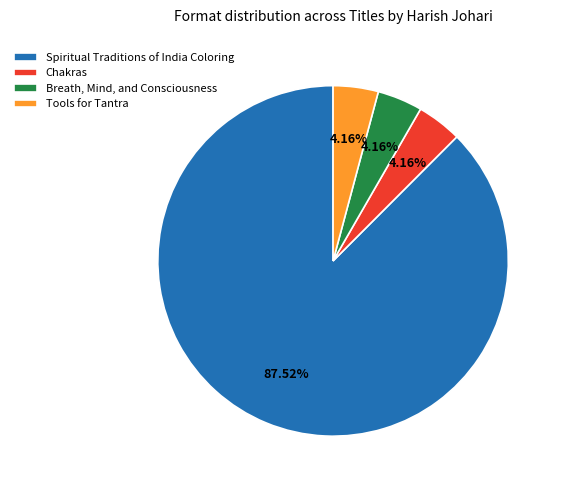

What is the largest slice in the pie chart?

Spiritual Traditions of India Coloring